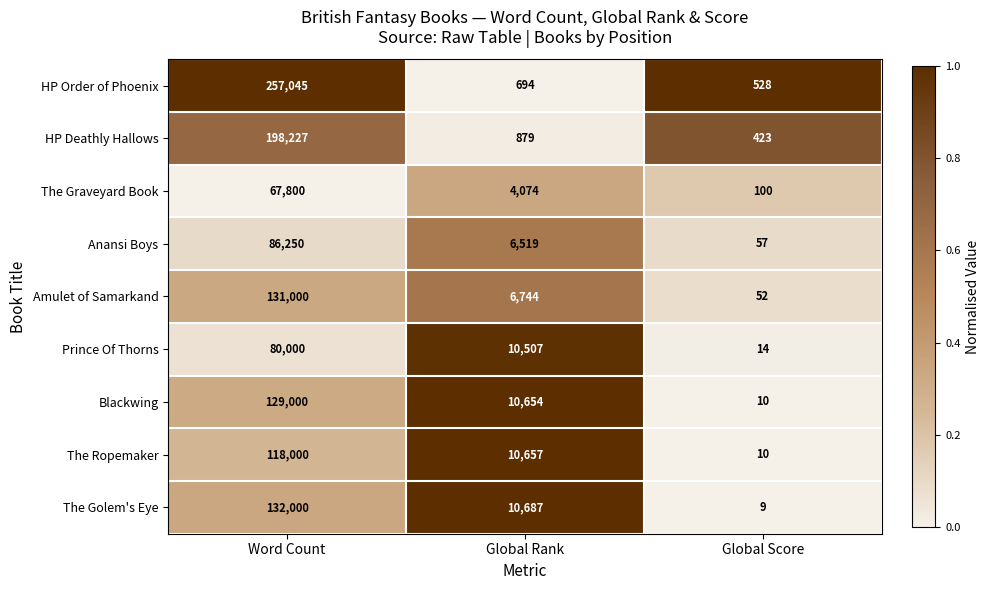

The value of The Golem's Eye at Global Score is 9. True or false?

True